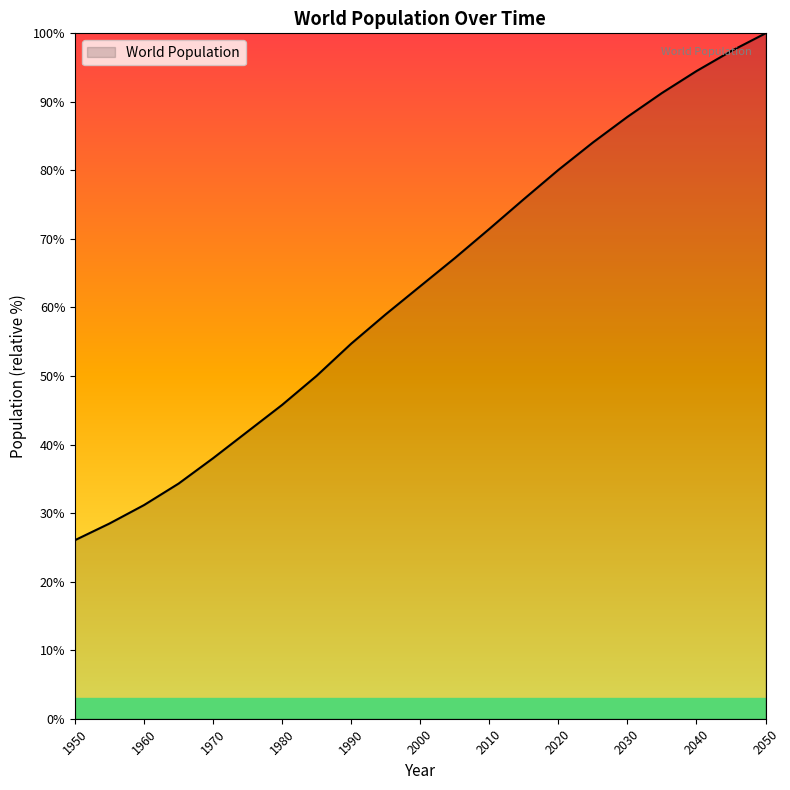

What is the maximum value shown in the chart?

100.0